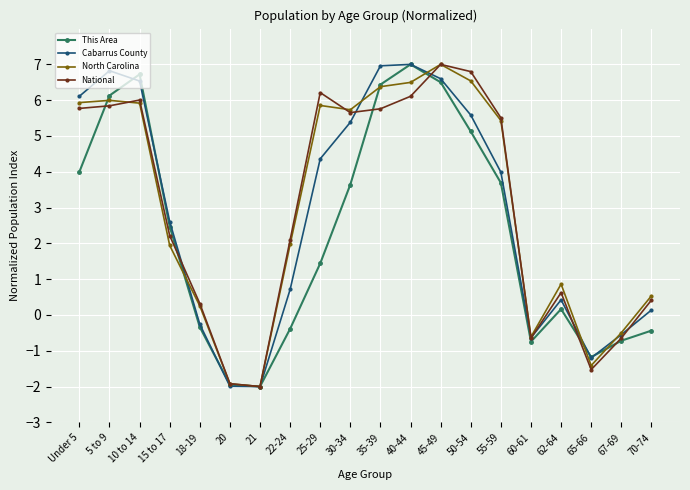

Where does the National series first go above 5?

Under 5